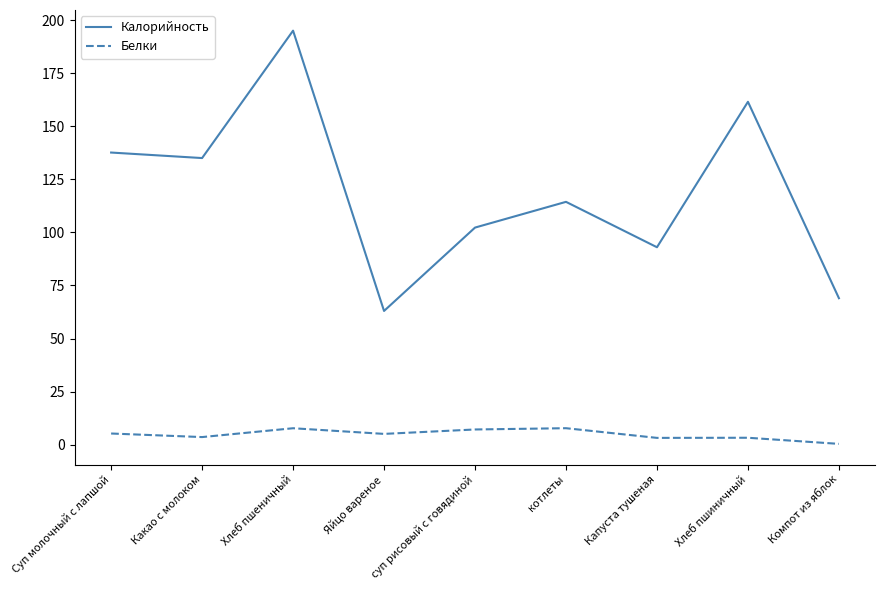

What is the difference between the highest and lowest values at Хлеб пшеничный?

187.2